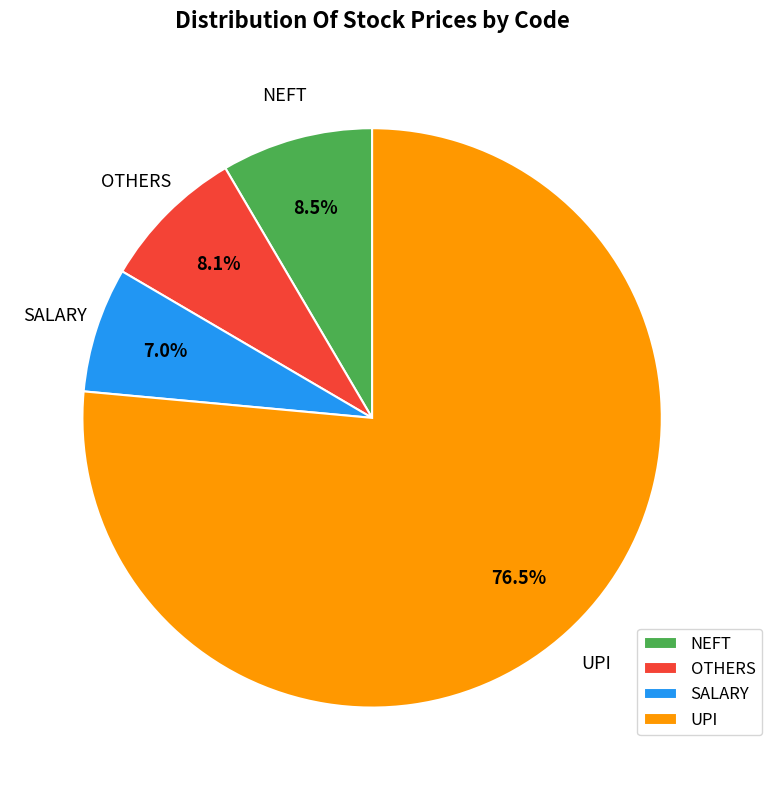

Does any single category account for the majority?

Yes